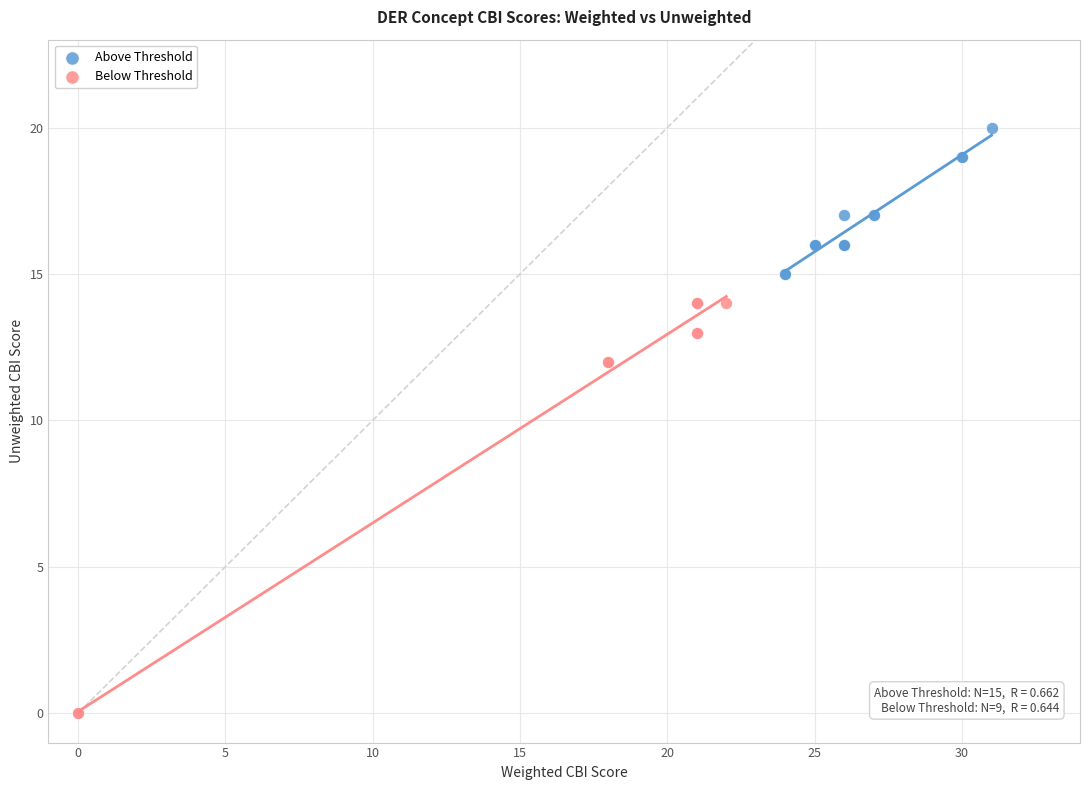

Which series reaches the maximum Y coordinate?

Above Threshold